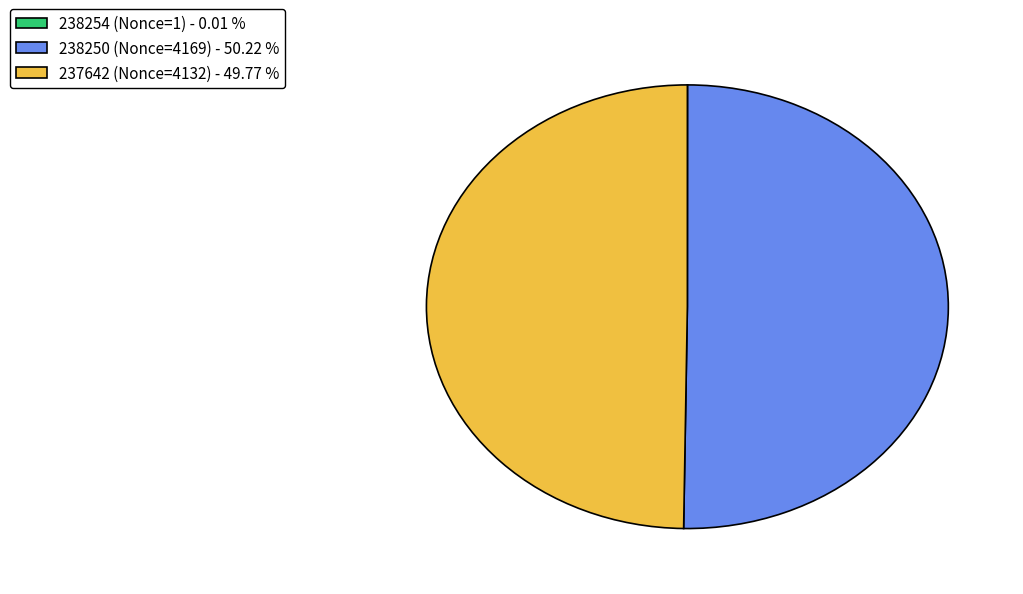

Is the sum of 238250 (Nonce=4169) - 50.22 % and 237642 (Nonce=4132) - 49.77 % greater than half?

Yes